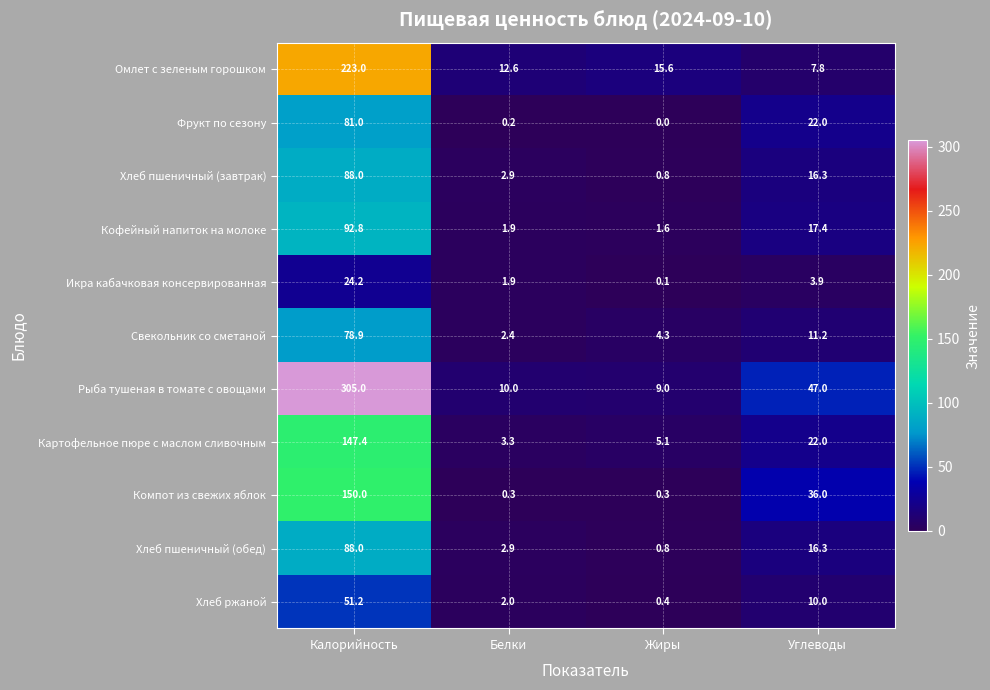

Which series has the largest total across all categories?

Рыба тушеная в томате с овощами